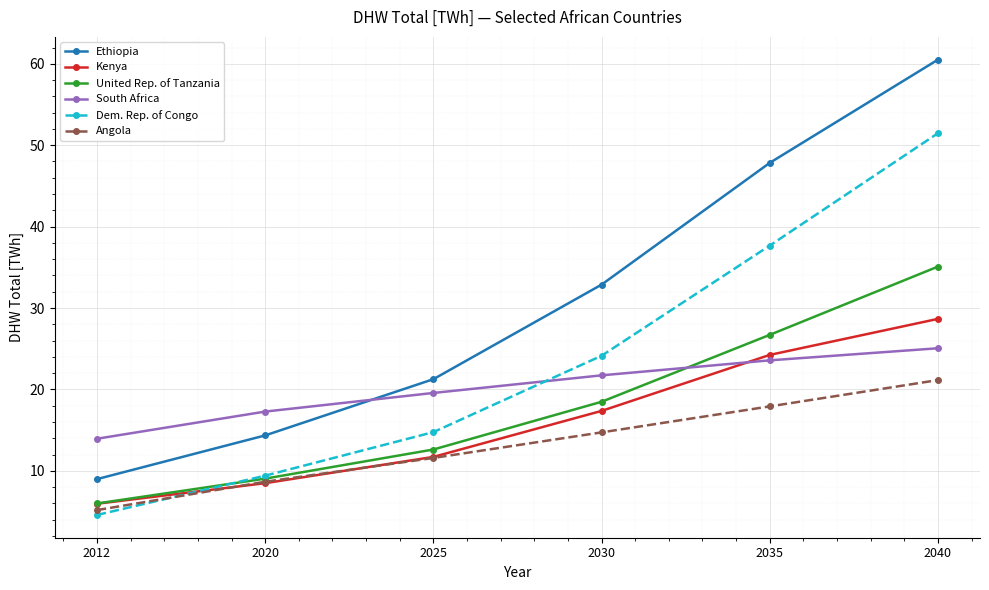

At which category is the sum across all series the highest?

2040